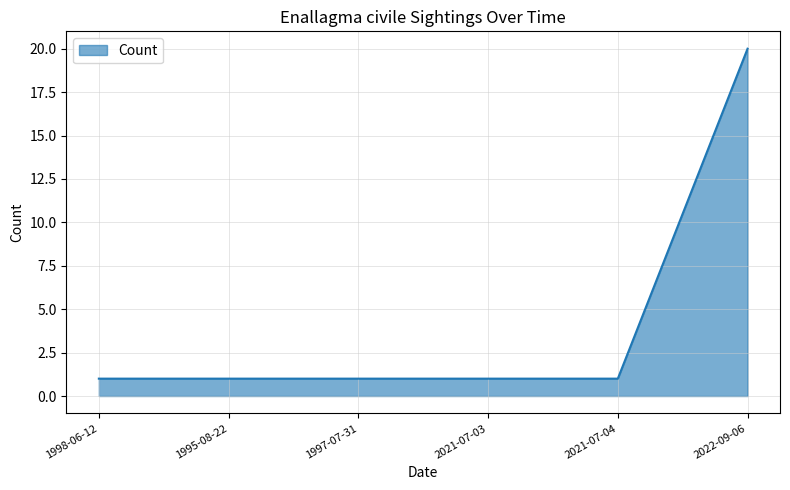

Count the number of data series in this chart.

1